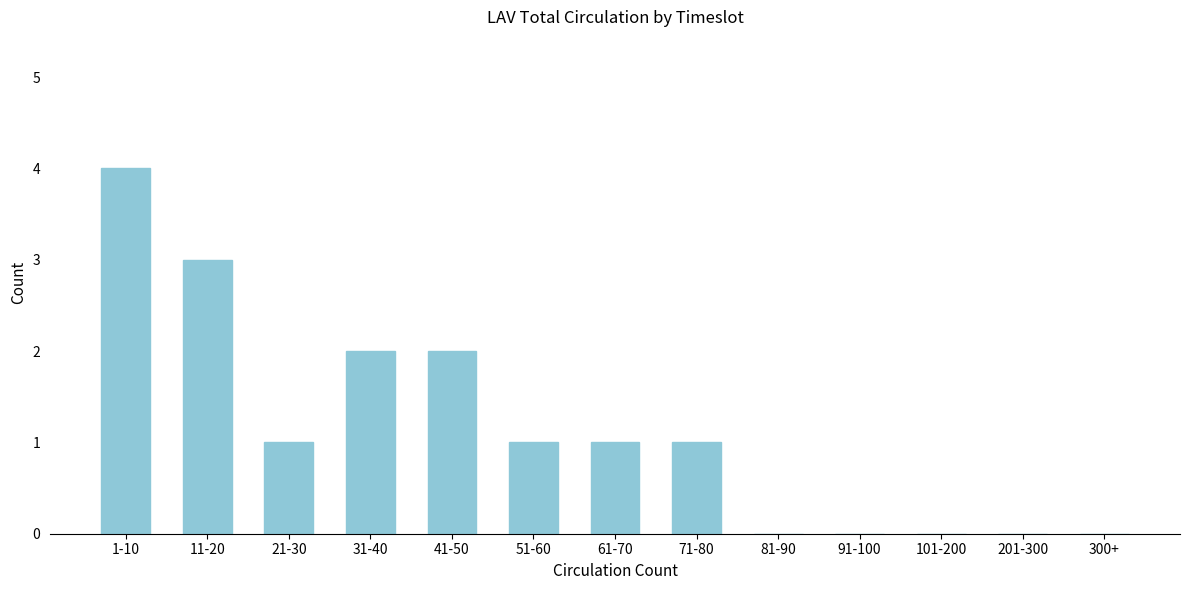

Reading left to right, list all the values displayed in this chart.

1-10=4	11-20=3	21-30=1	31-40=2	41-50=2	51-60=1	61-70=1	71-80=1	81-90=0	91-100=0	101-200=0	201-300=0	300+=0